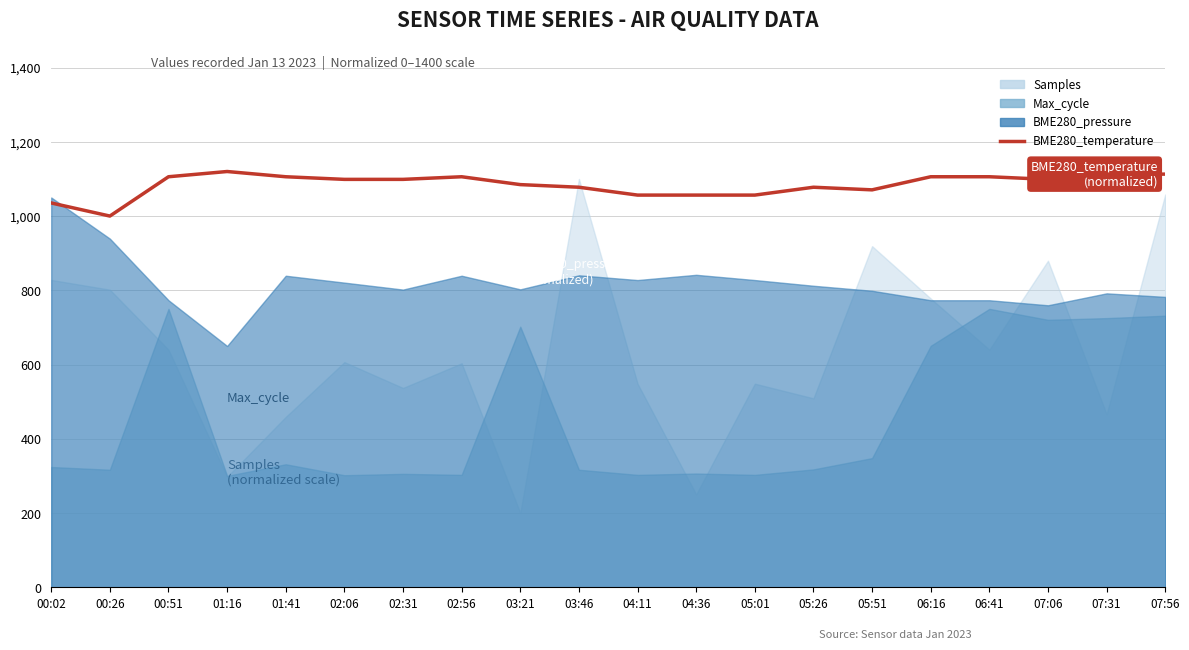

How many data points are less than 1098?

9